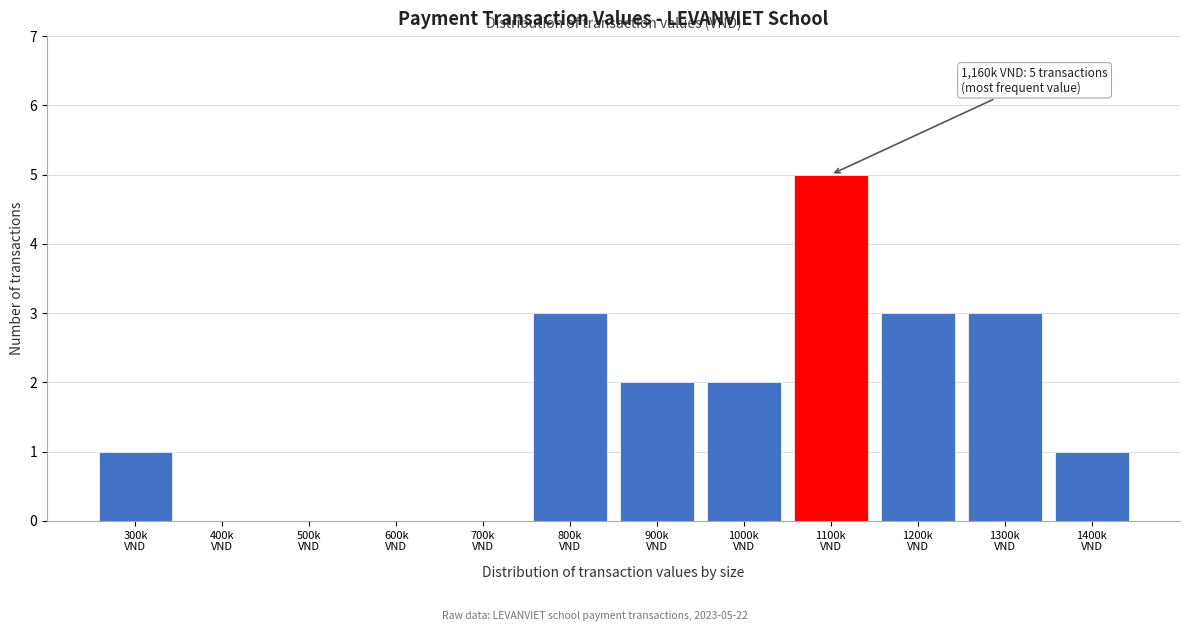

What is the sum of all values?

20